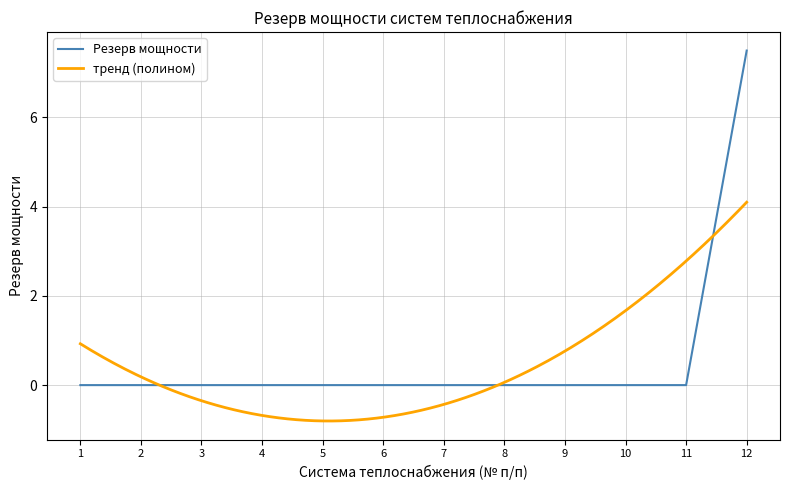

The value of Резерв мощности at 5 is 0.0. True or false?

True